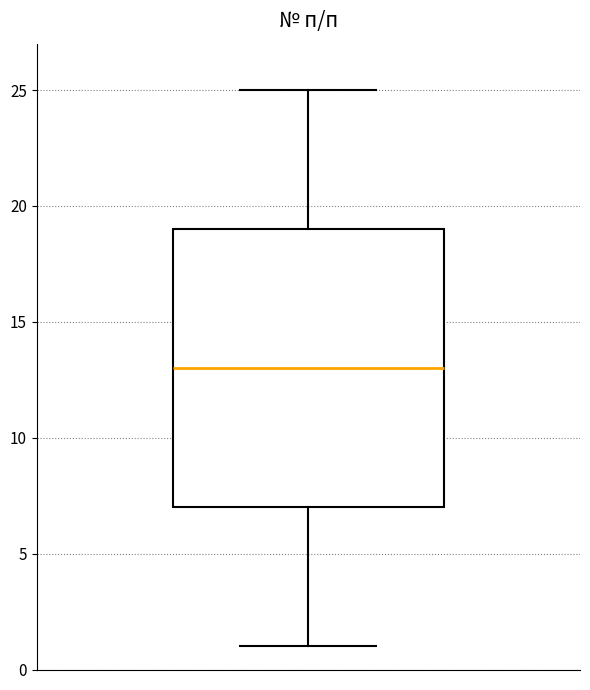

Transcribe this box plot: give where the median line is, the range the box spans, and where the two whiskers end, as read against the y-axis. The values are not printed on the chart, so give them approximately, as read against the axis.

median 13, box 7 to 19, whiskers 1 to 25